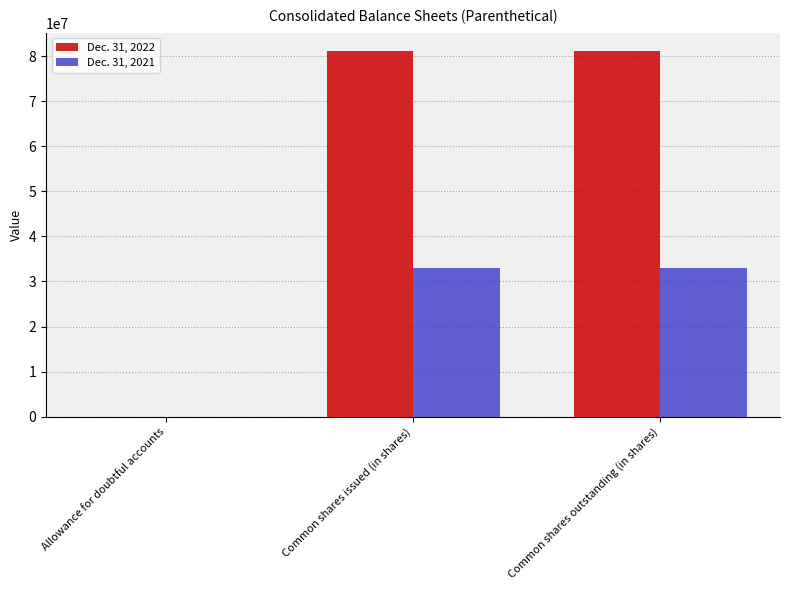

Which series has the widest spread of values?

Dec. 31, 2022